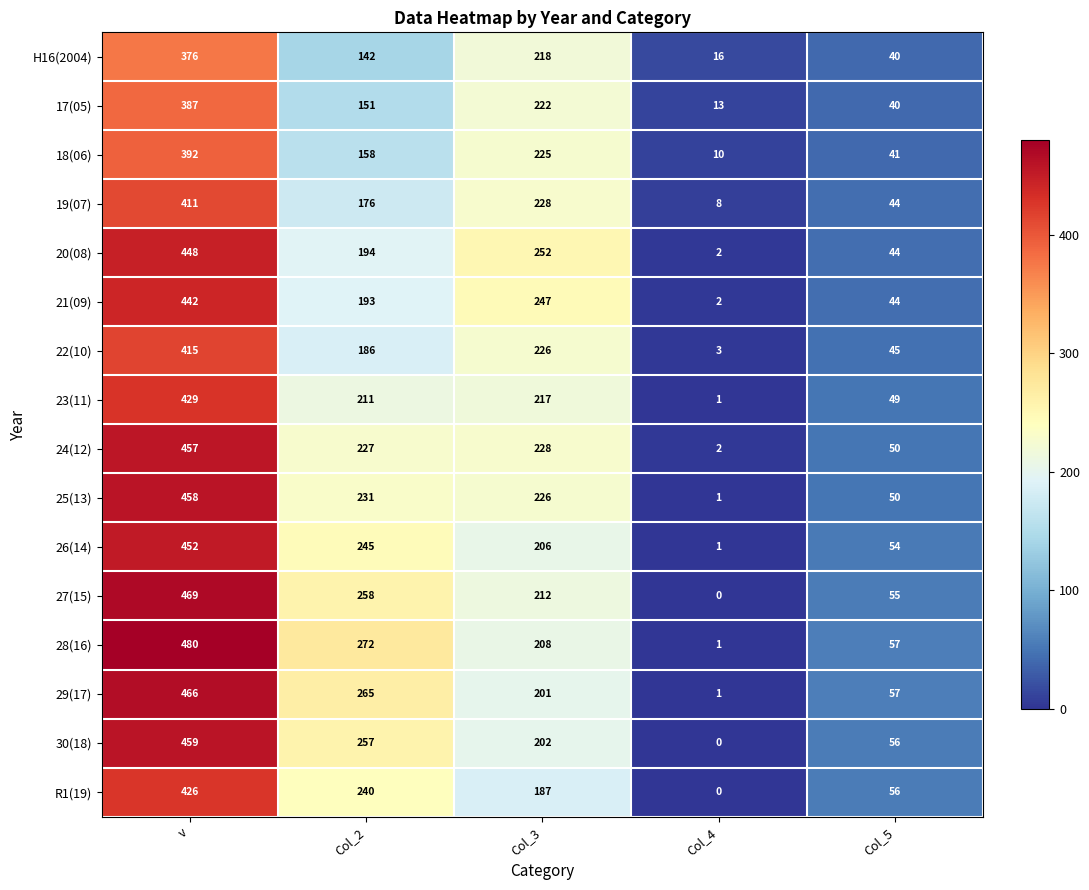

How many categories are shown in the chart?

5